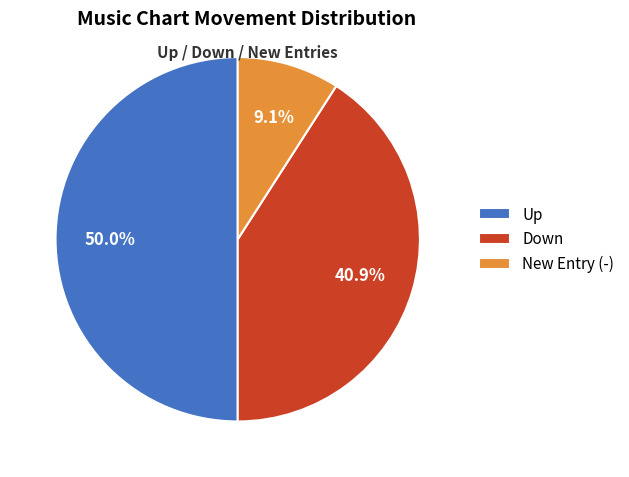

Is Down the majority of the pie?

No